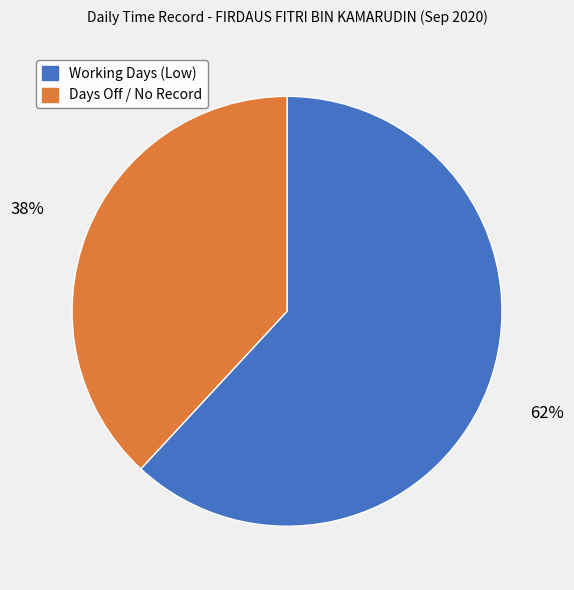

Which category has the smallest portion of the pie?

Days Off / No Record